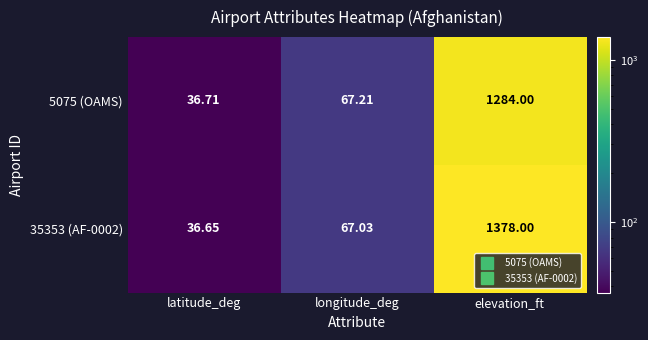

Is the value of 5075 (OAMS) at elevation_ft greater than the value of 35353 (AF-0002) at longitude_deg?

Yes